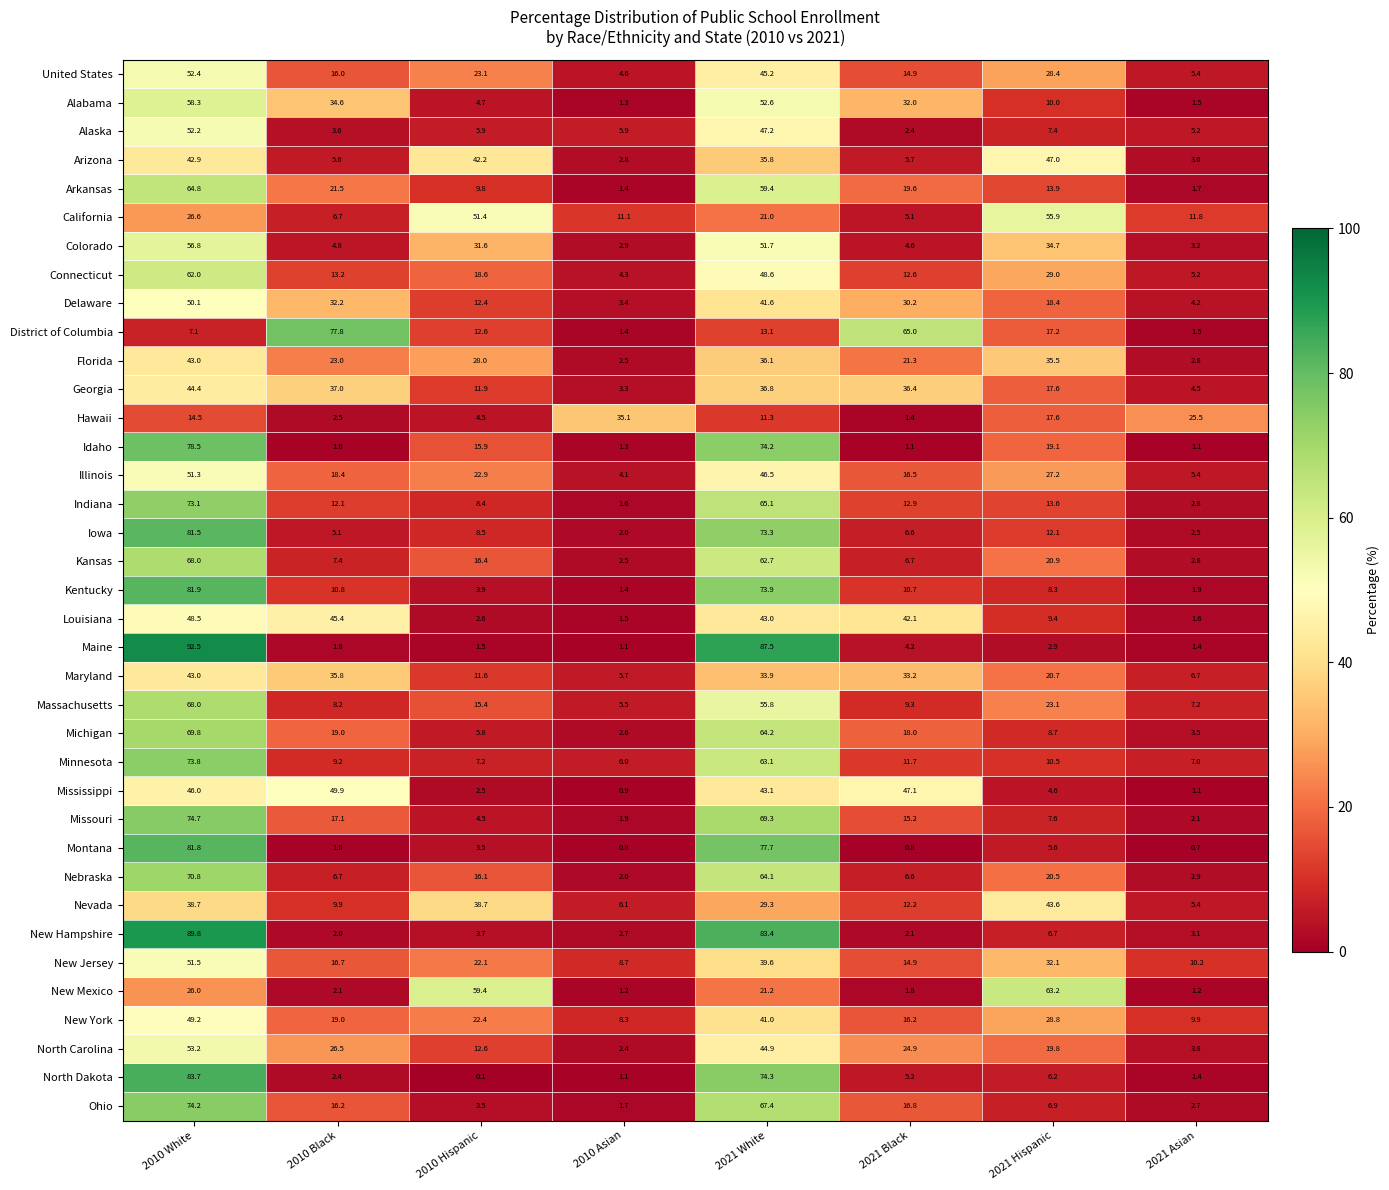

True or false: Arizona has a value of 29.4 at 2010 White.

False